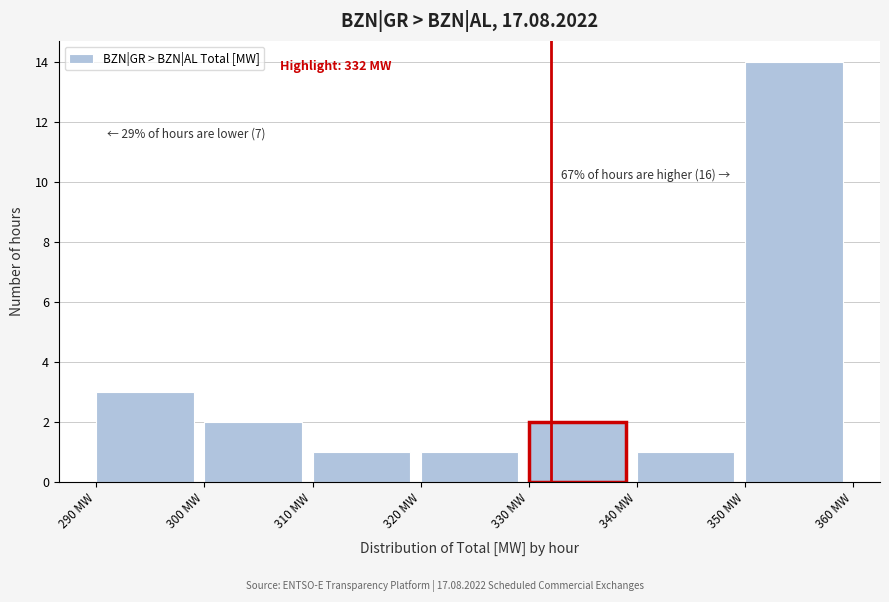

Which range on the x-axis has the tallest bar?

350 to 360